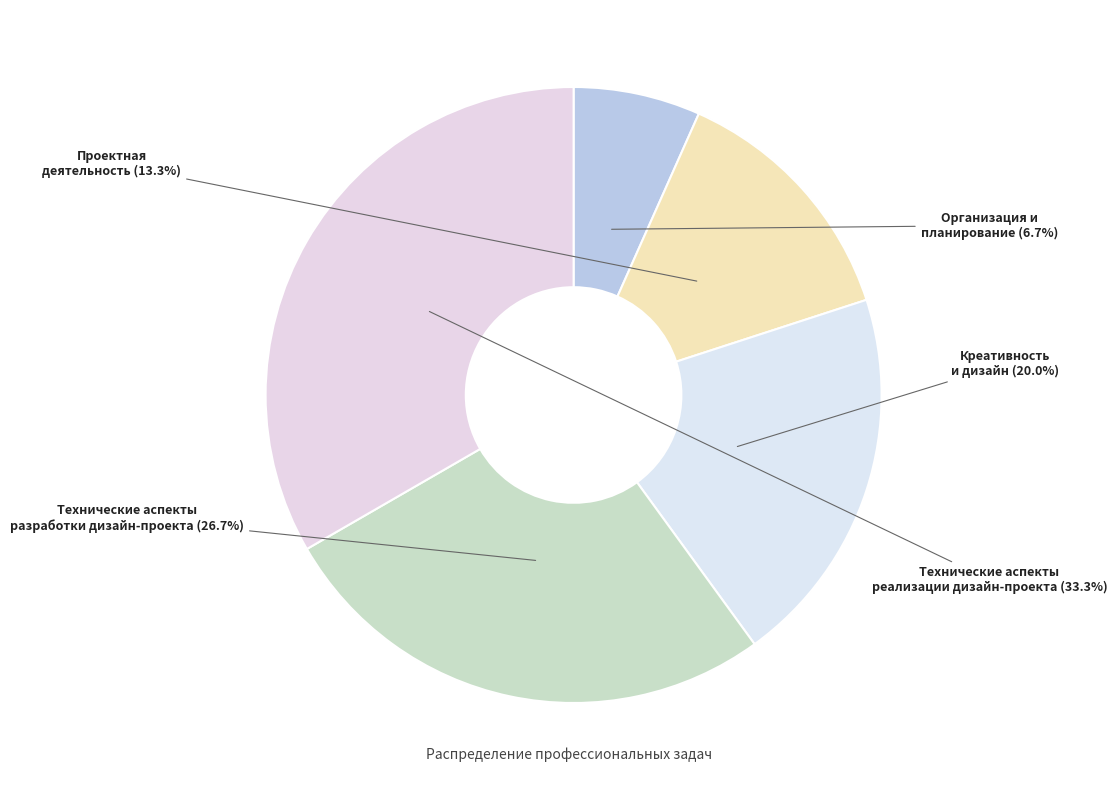

Between Организация и планирование and Креативность и дизайн, which is larger?

Креативность и дизайн